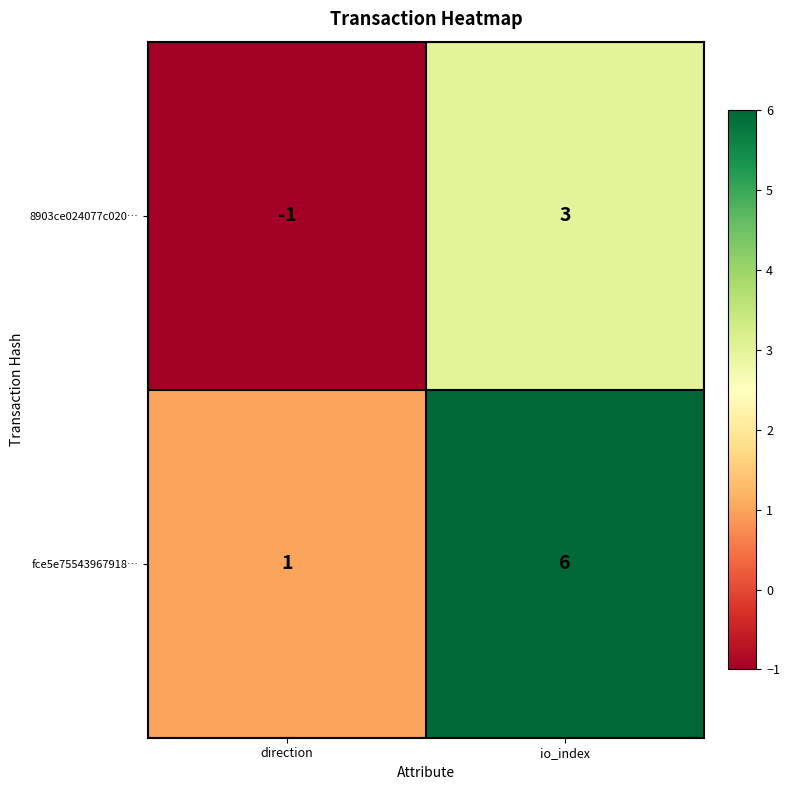

Count the number of categories in the chart.

2